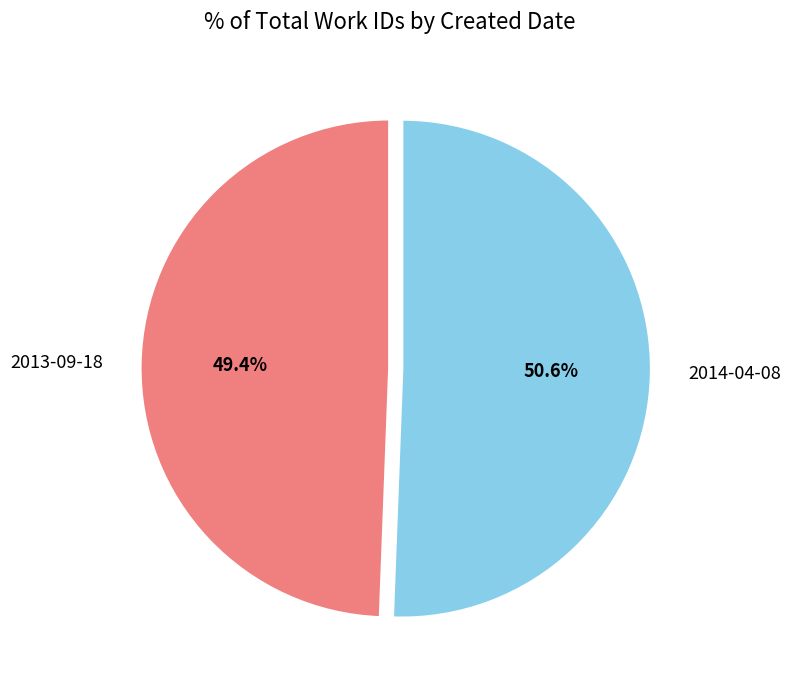

What percentage is the 2014-04-08 slice, to the nearest percent?

51%